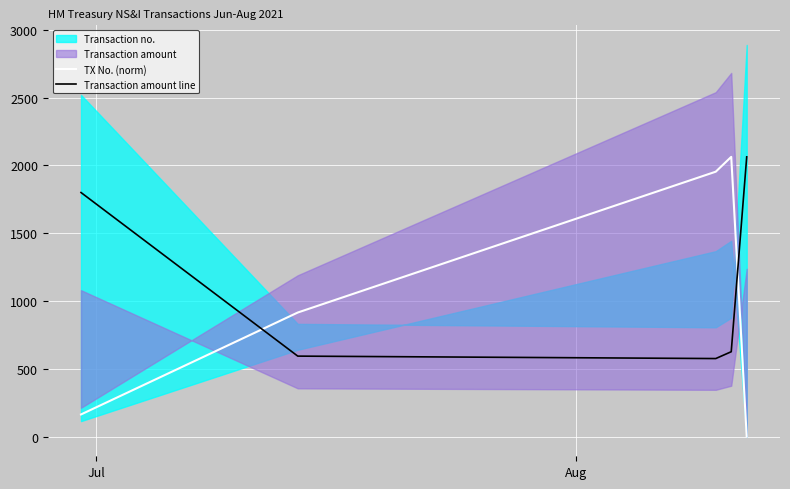

What is the sum of all Transaction amount line values?

5659.4